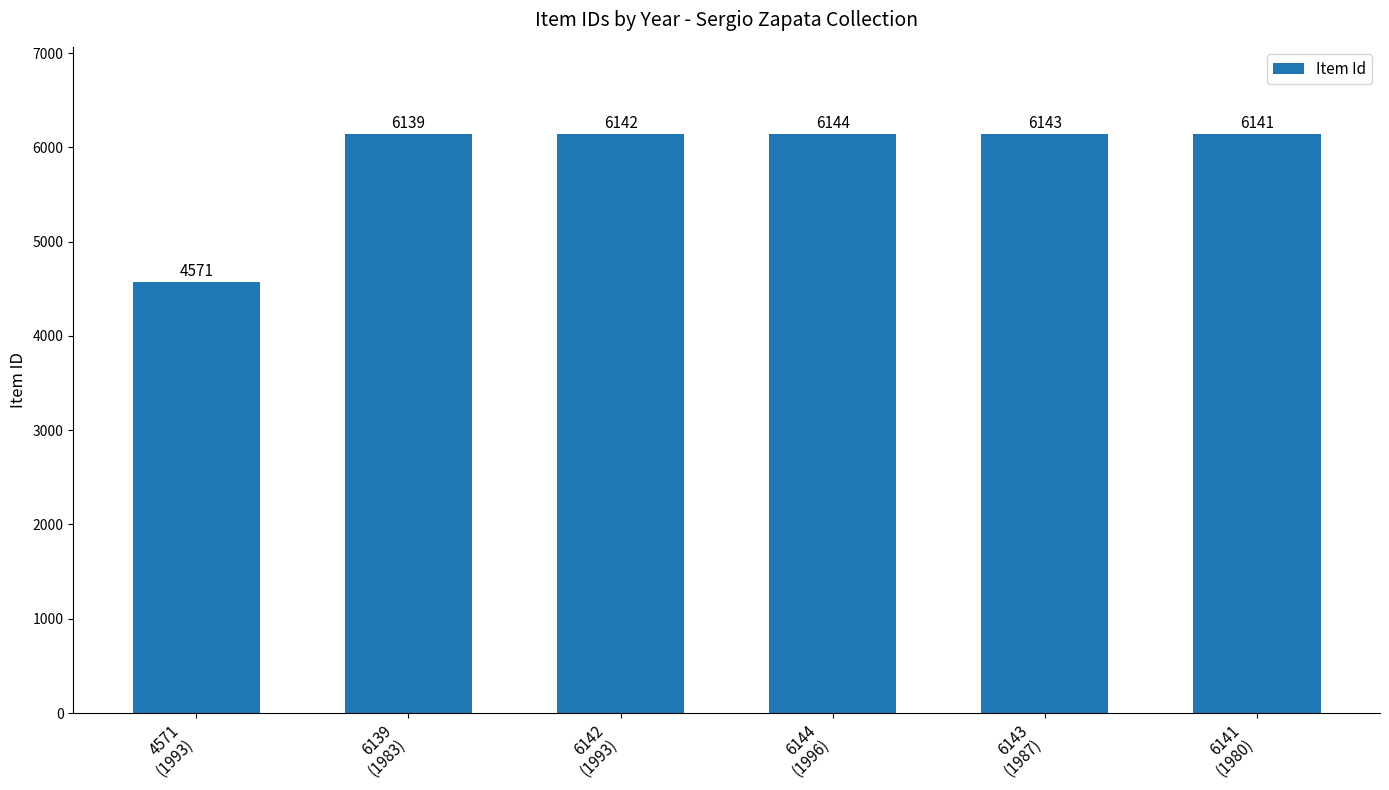

Is it true that the value at 6141
(1980) is 6141?

True